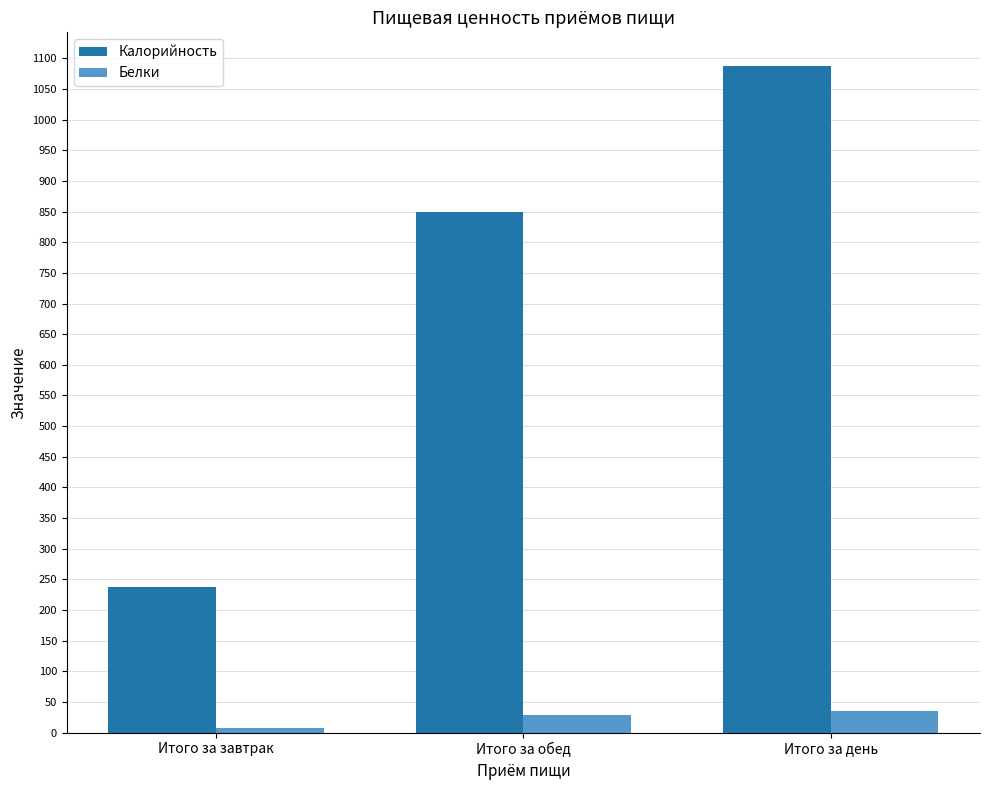

What is the minimum value shown in the chart?

7